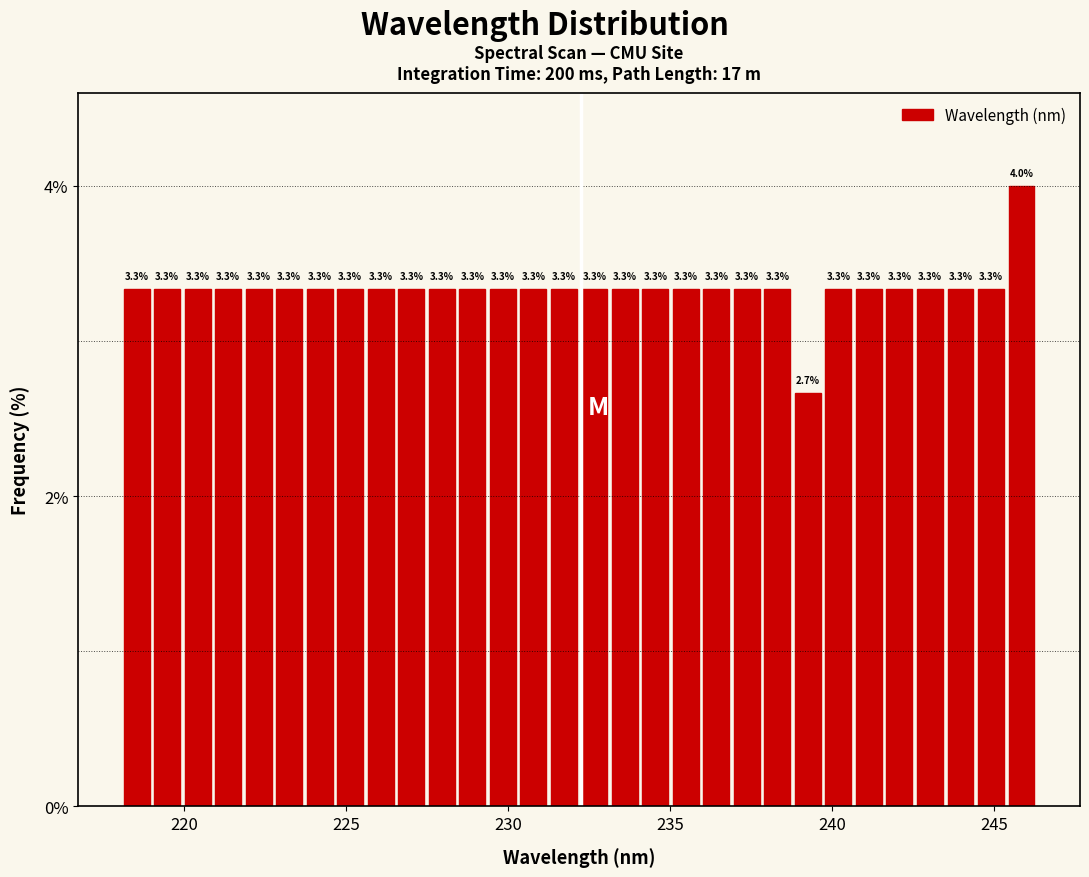

Read against the x-axis, roughly where is the centre of the tallest bar?

246.0